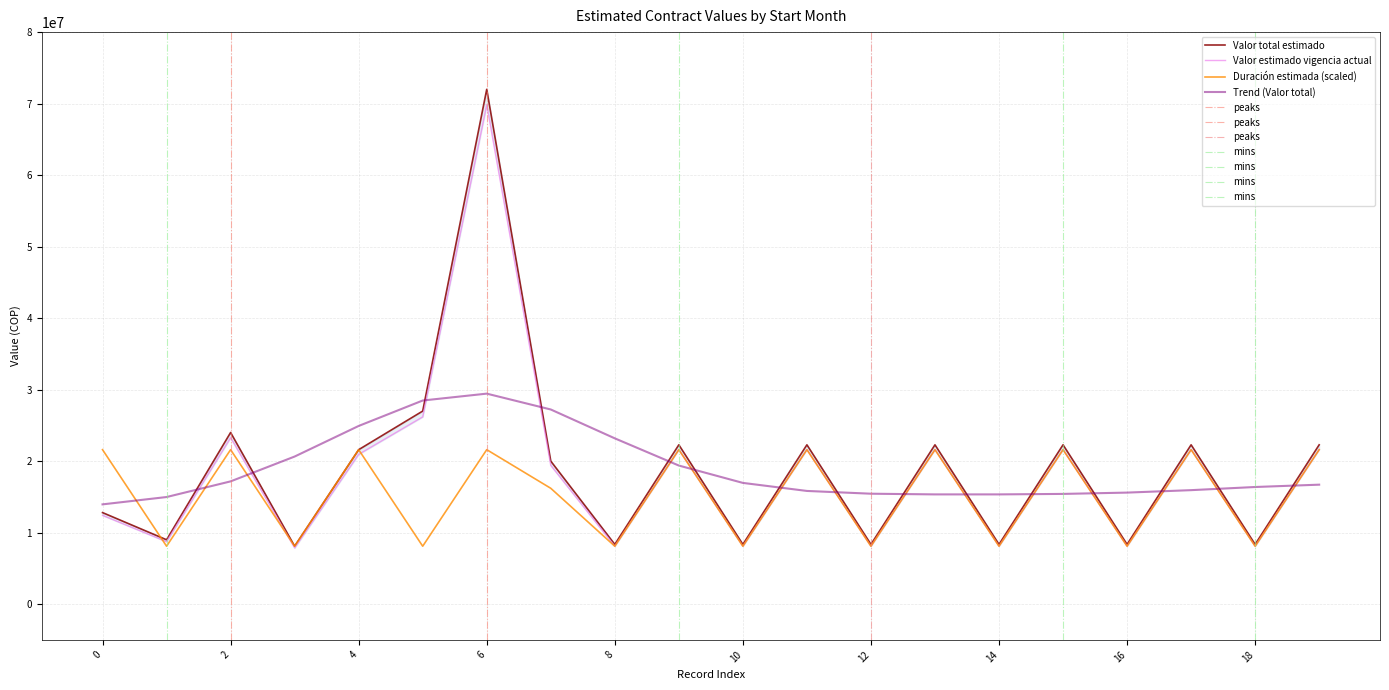

What is the value of the Duración estimada point at the 5th from the left?

21600000